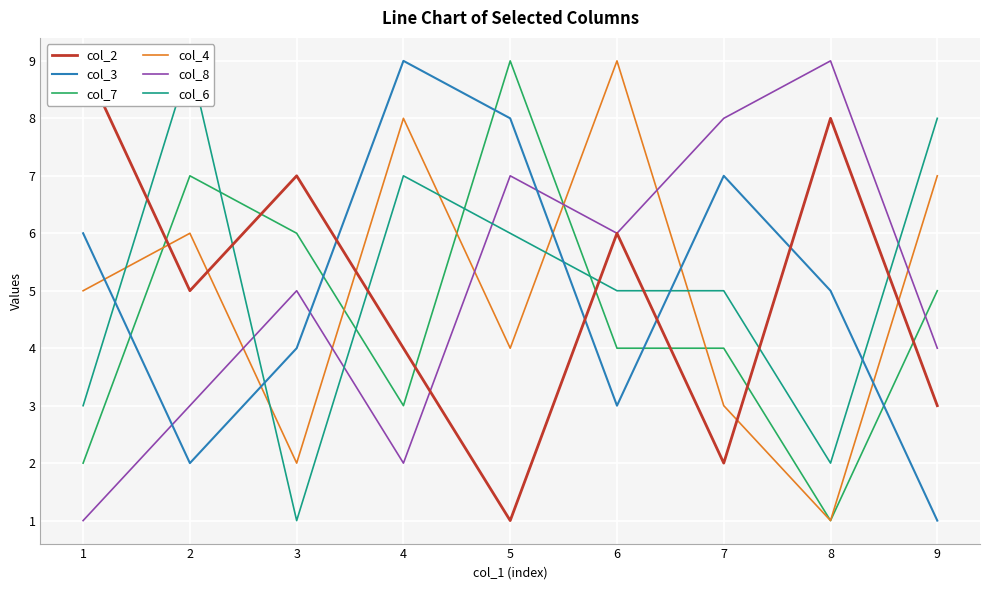

Which series has the largest total across all categories?

col_6